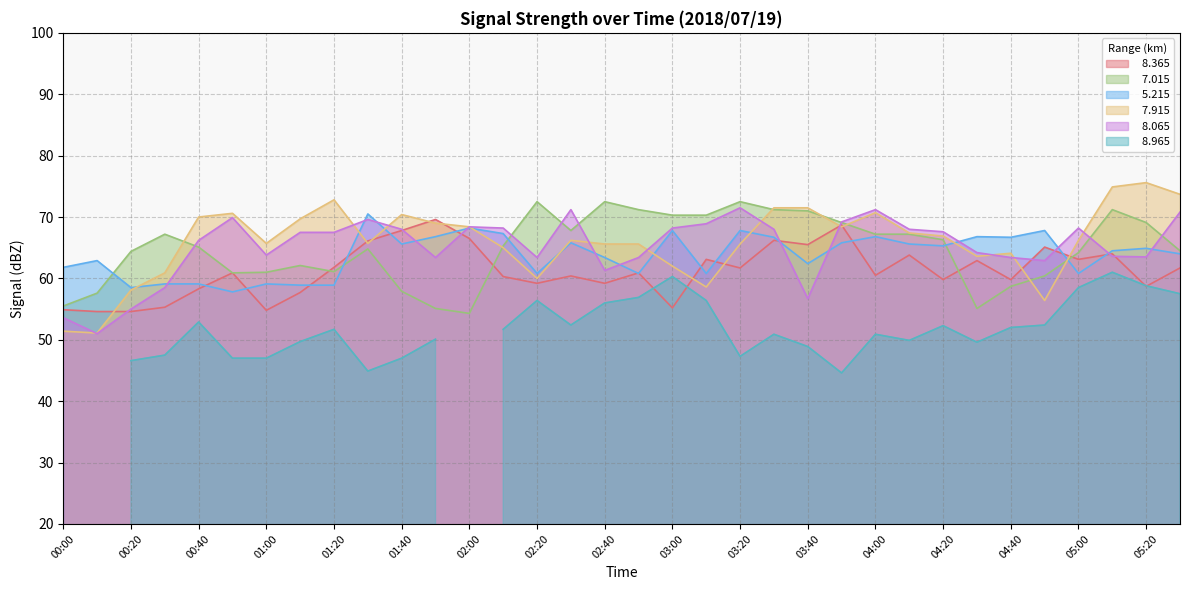

How many data points in   7.915 are above 66?

18